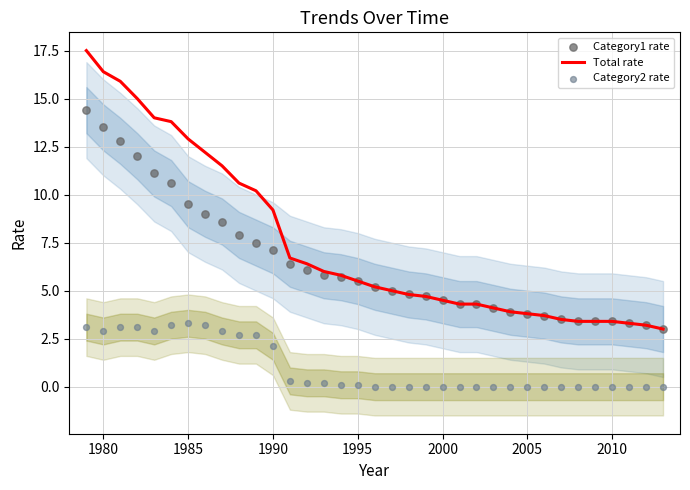

Which series contains the highest Y value?

Total rate